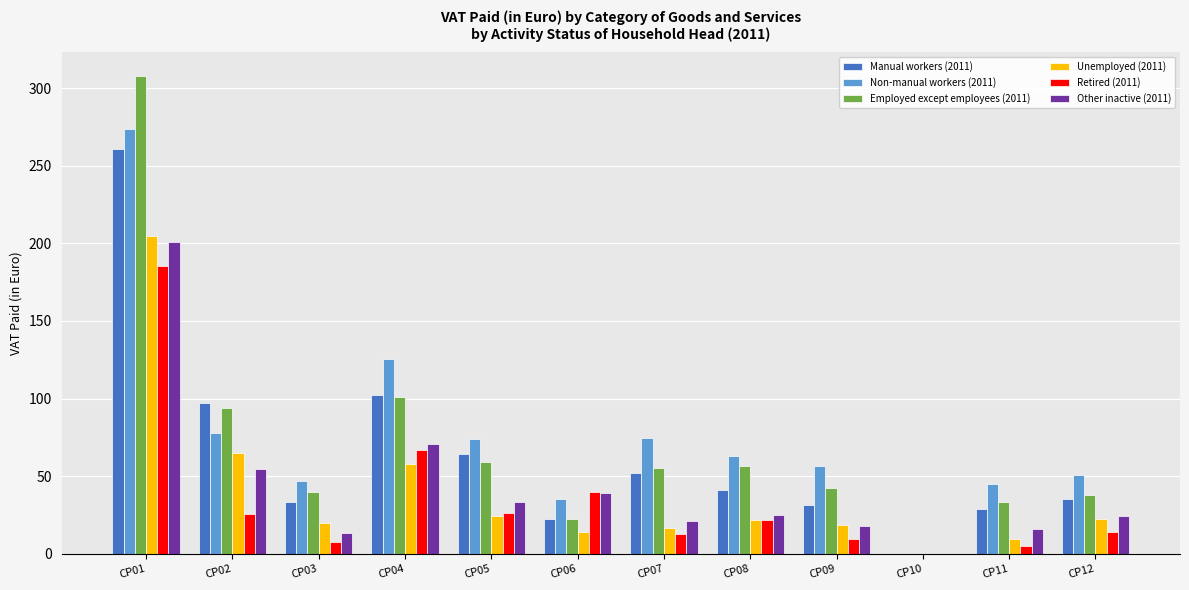

What are all the series names shown in the legend?

Manual workers (2011), Non-manual workers (2011), Employed except employees (2011), Unemployed (2011), Retired (2011), Other inactive (2011)